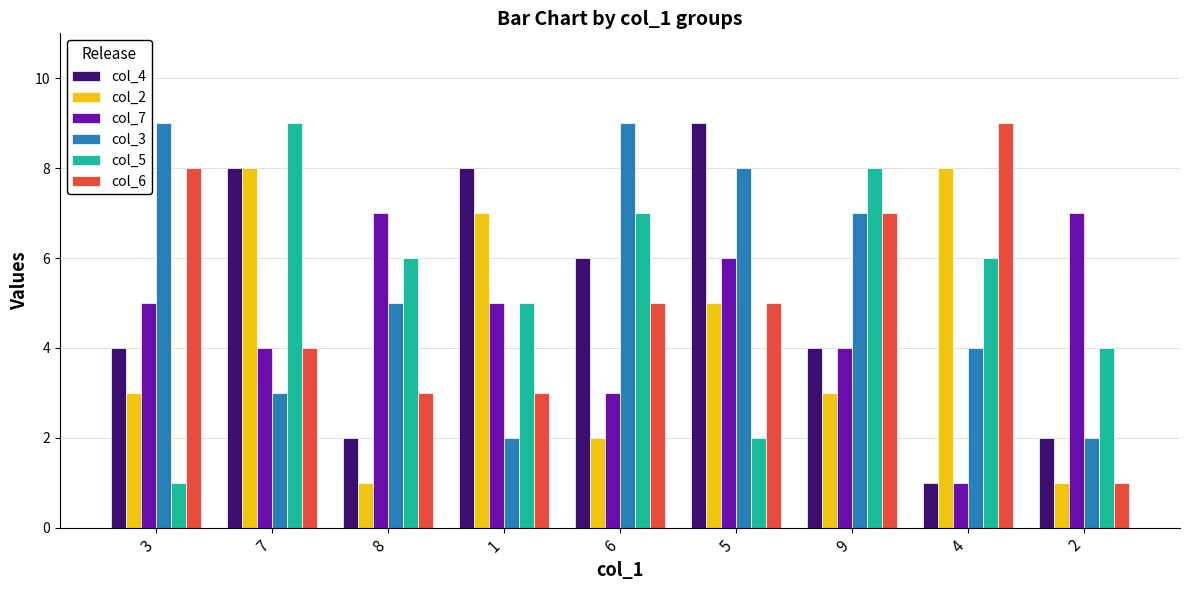

Rank the series at 3 from lowest to highest value.

col_5, col_2, col_4, col_7, col_6, col_3